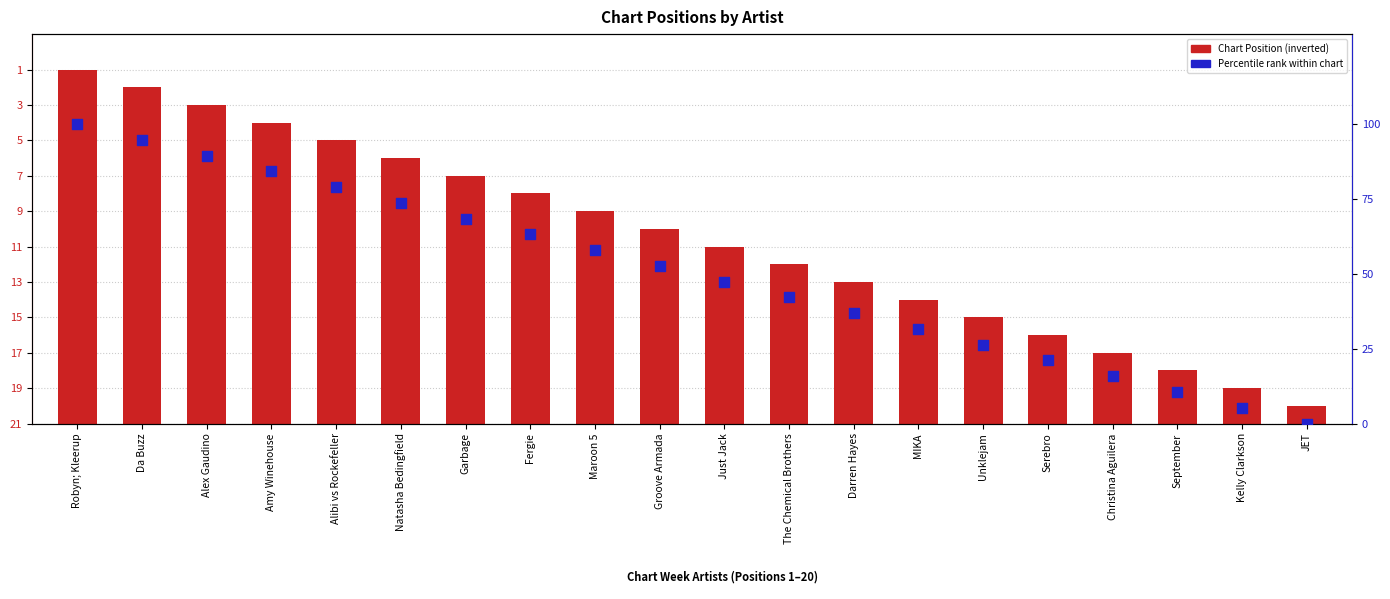

At which category is the sum across all series the highest?

Robyn; Kleerup